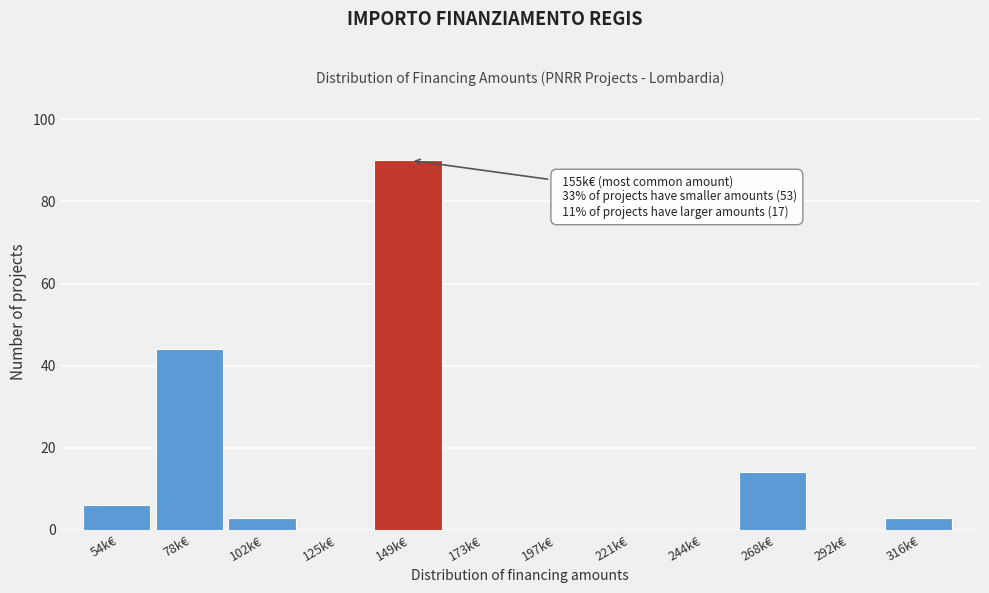

Reading right to left, extract all data points from this chart.

316k€=3	292k€=0	268k€=14	244k€=0	221k€=0	197k€=0	173k€=0	149k€=90	125k€=0	102k€=3	78k€=44	54k€=6